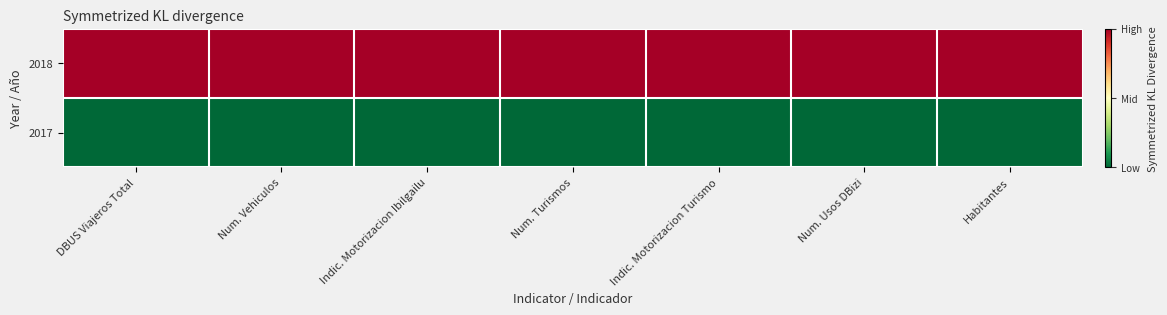

Which has a higher value, DBUS Viajeros Total or Num. Usos DBizi?

DBUS Viajeros Total